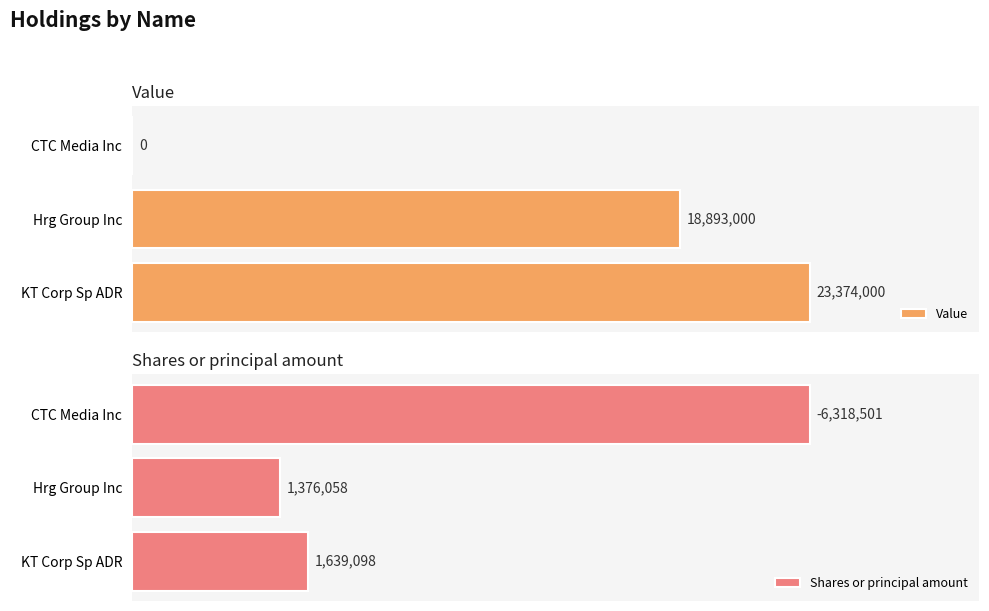

What is the sum of all Value values?

42267000